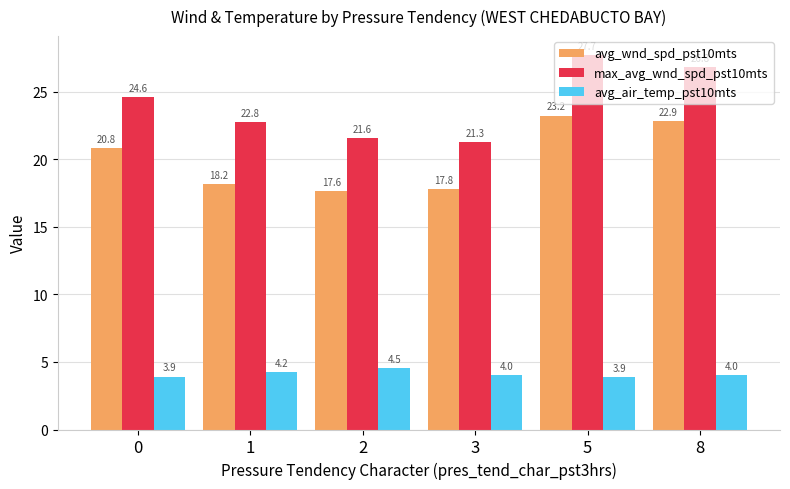

Which series changed the most between 5 and 8?

max_avg_wnd_spd_pst10mts